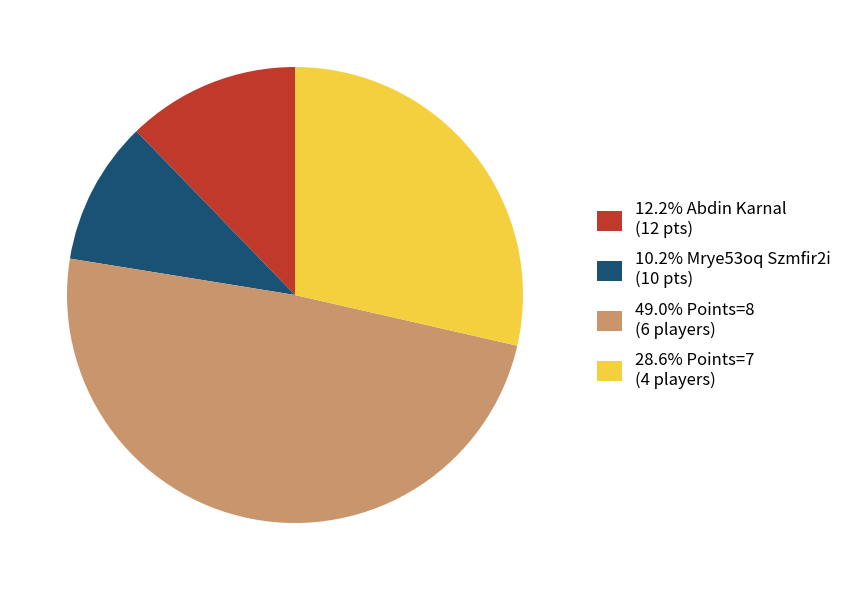

Approximately how many times larger is the value at 10.2% Mrye53oq Szmfir2i (10 pts) compared to 28.6% Points=7 (4 players)?

0.4